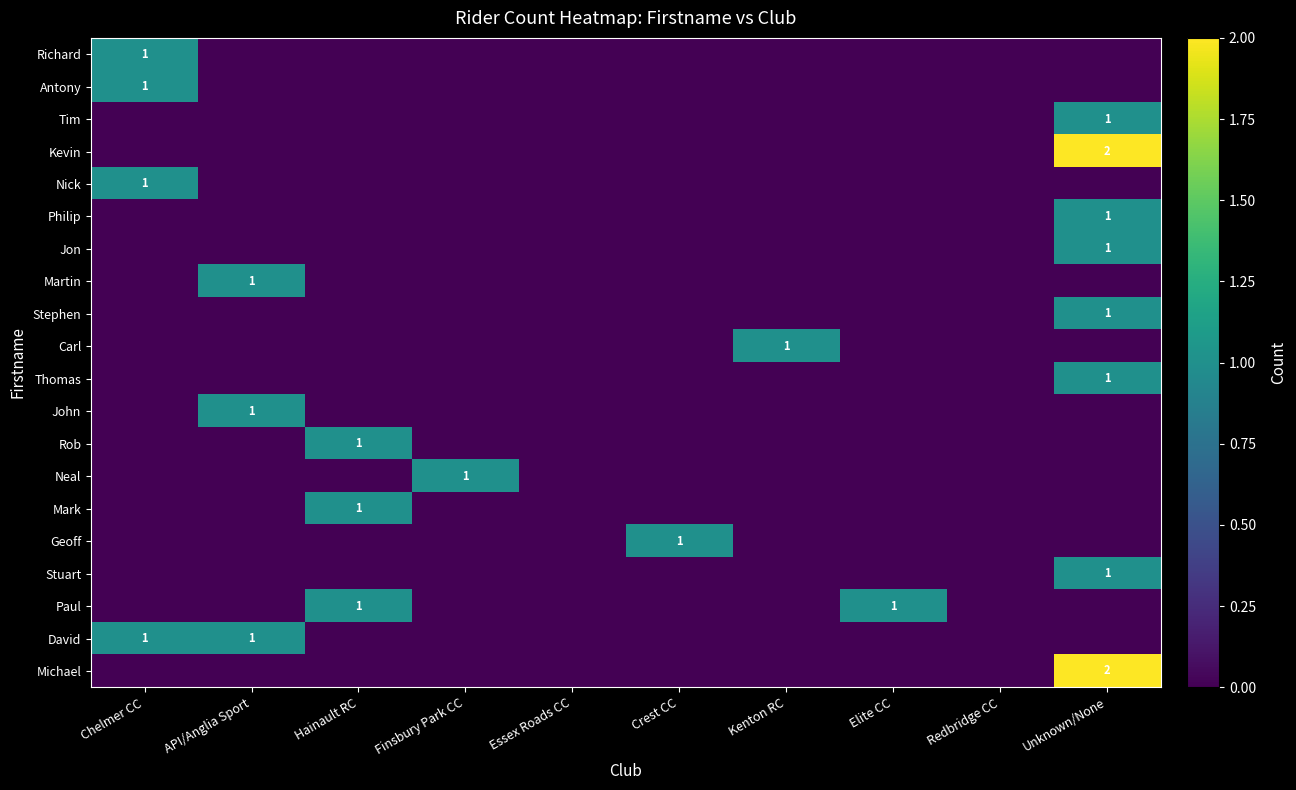

Which label corresponds to the largest value in the chart?

Unknown/None